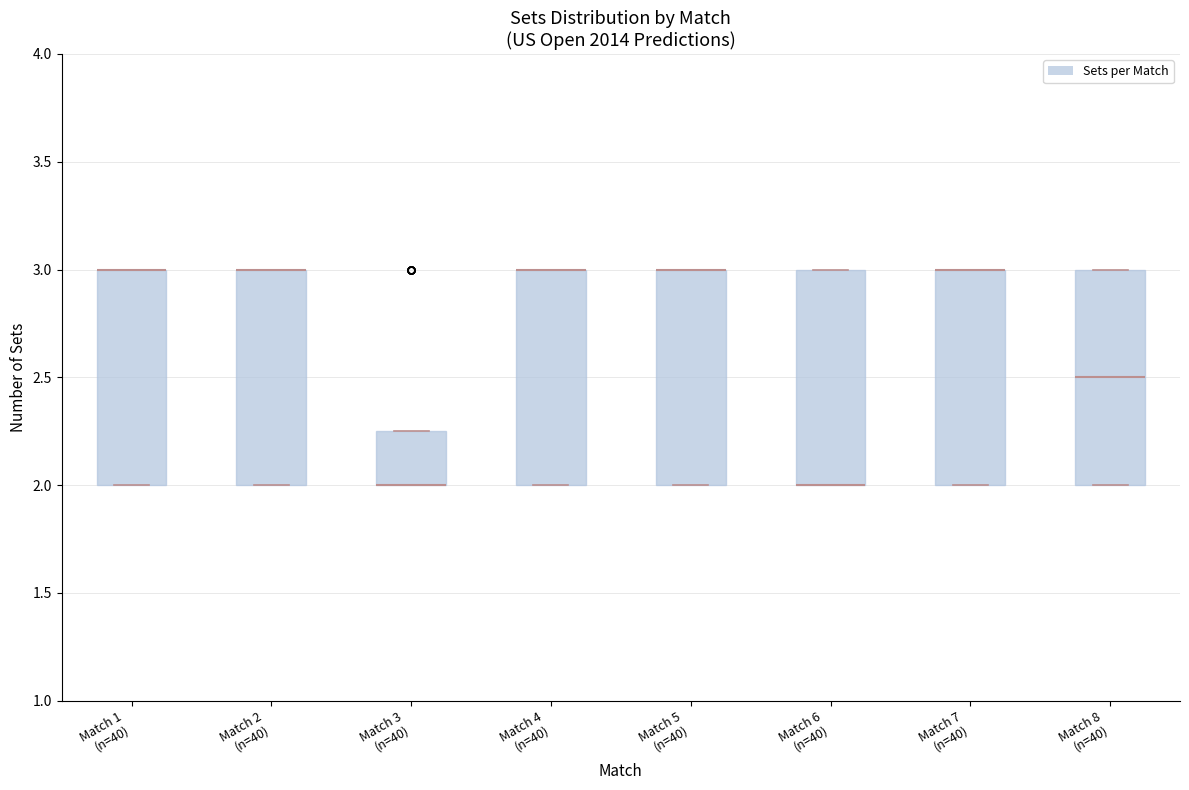

Reading left to right, transcribe this box plot: for each box, give where its median line is, the range the box spans, and where its two whiskers end, as read against the y-axis. The values are not printed on the chart, so give them approximately, as read against the axis.

Match 1 (n=40): median 3.00 (drawn on the box's upper edge), box 2.00 to 3.00, whiskers 2.00 to 3.00
Match 2 (n=40): median 3.00 (drawn on the box's upper edge), box 2.00 to 3.00, whiskers 2.00 to 3.00
Match 3 (n=40): median 2.00 (drawn on the box's lower edge), box 2.00 to 2.25, whiskers 2.00 to 2.25
Match 4 (n=40): median 3.00 (drawn on the box's upper edge), box 2.00 to 3.00, whiskers 2.00 to 3.00
Match 5 (n=40): median 3.00 (drawn on the box's upper edge), box 2.00 to 3.00, whiskers 2.00 to 3.00
Match 6 (n=40): median 2.00 (drawn on the box's lower edge), box 2.00 to 3.00, whiskers 2.00 to 3.00
Match 7 (n=40): median 3.00 (drawn on the box's upper edge), box 2.00 to 3.00, whiskers 2.00 to 3.00
Match 8 (n=40): median 2.50, box 2.00 to 3.00, whiskers 2.00 to 3.00